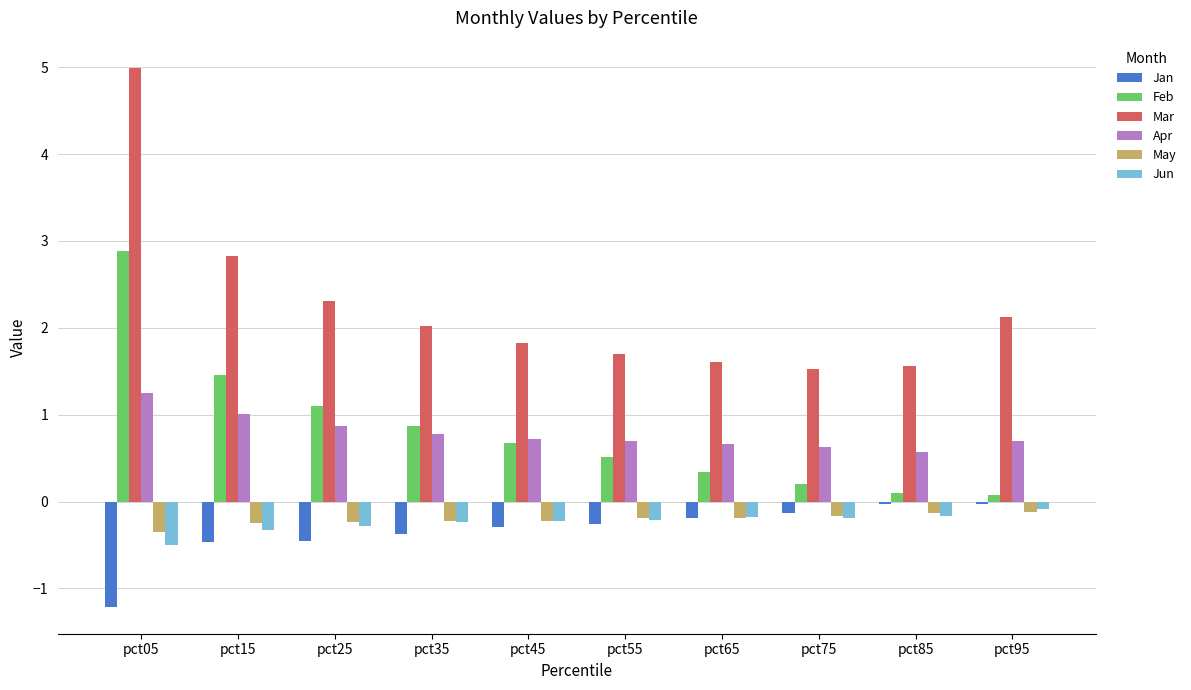

Between pct25 and pct75, which series saw the biggest shift?

Feb